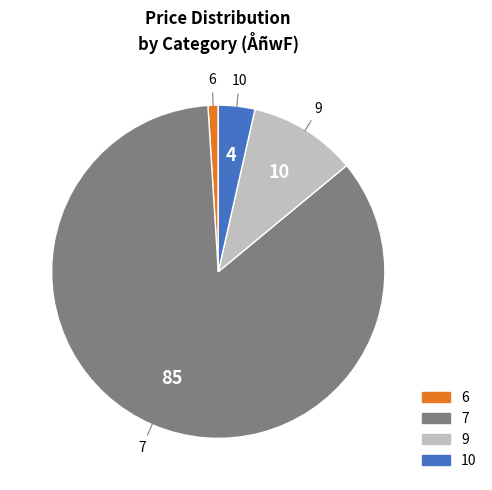

How many slices are in this pie chart?

4